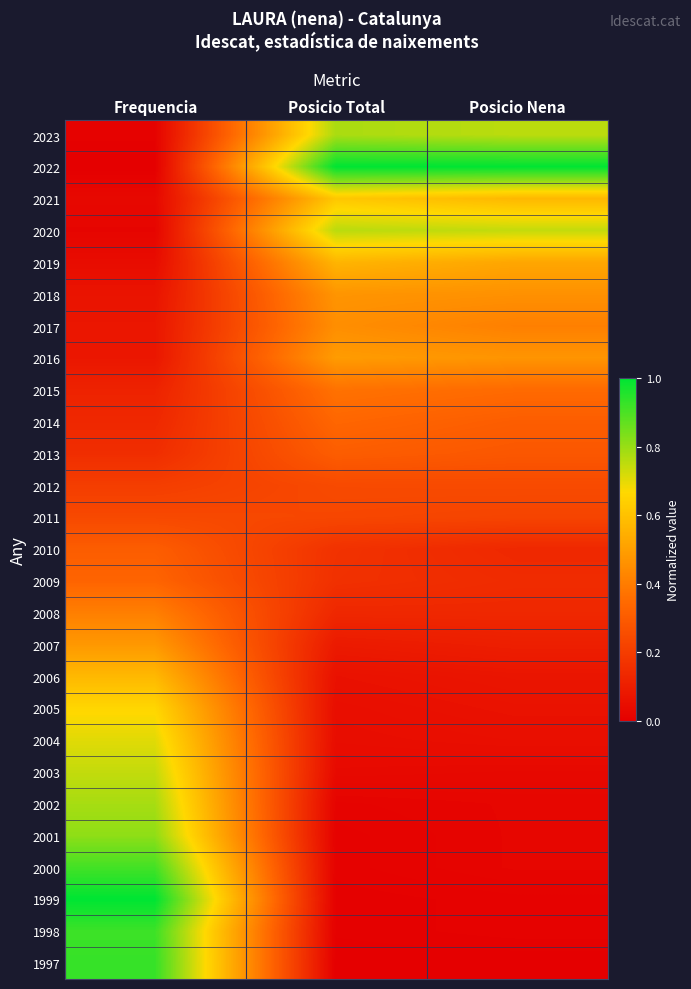

At how many categories does at least one series exceed 0?

3